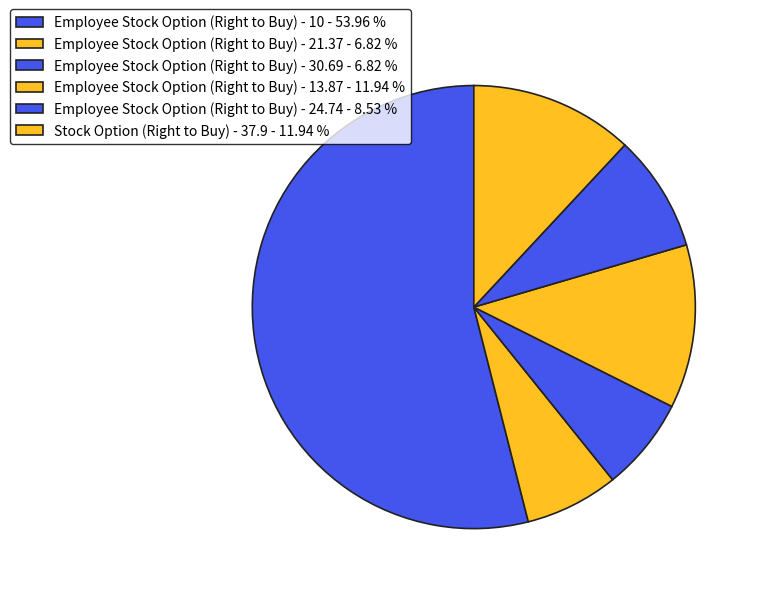

Rank the categories by value from lowest to highest.

Employee Stock Option (Right to Buy) - 21.37, Employee Stock Option (Right to Buy) - 30.69, Employee Stock Option (Right to Buy) - 24.74, Employee Stock Option (Right to Buy) - 13.87, Stock Option (Right to Buy) - 37.9, Employee Stock Option (Right to Buy) - 10